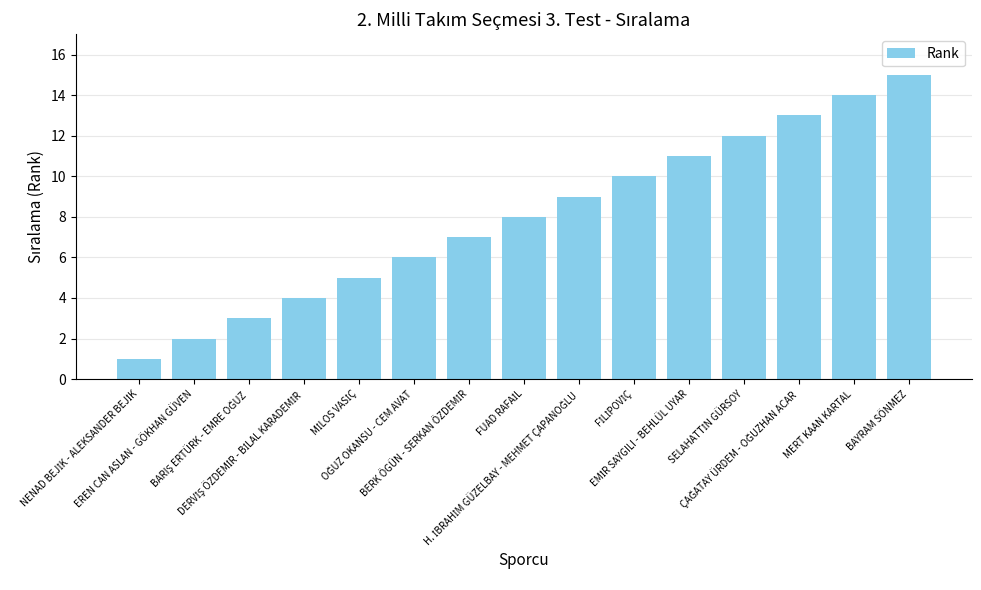

Is it true that the value at EREN CAN ASLAN - GÖKHAN GÜVEN is 2?

True